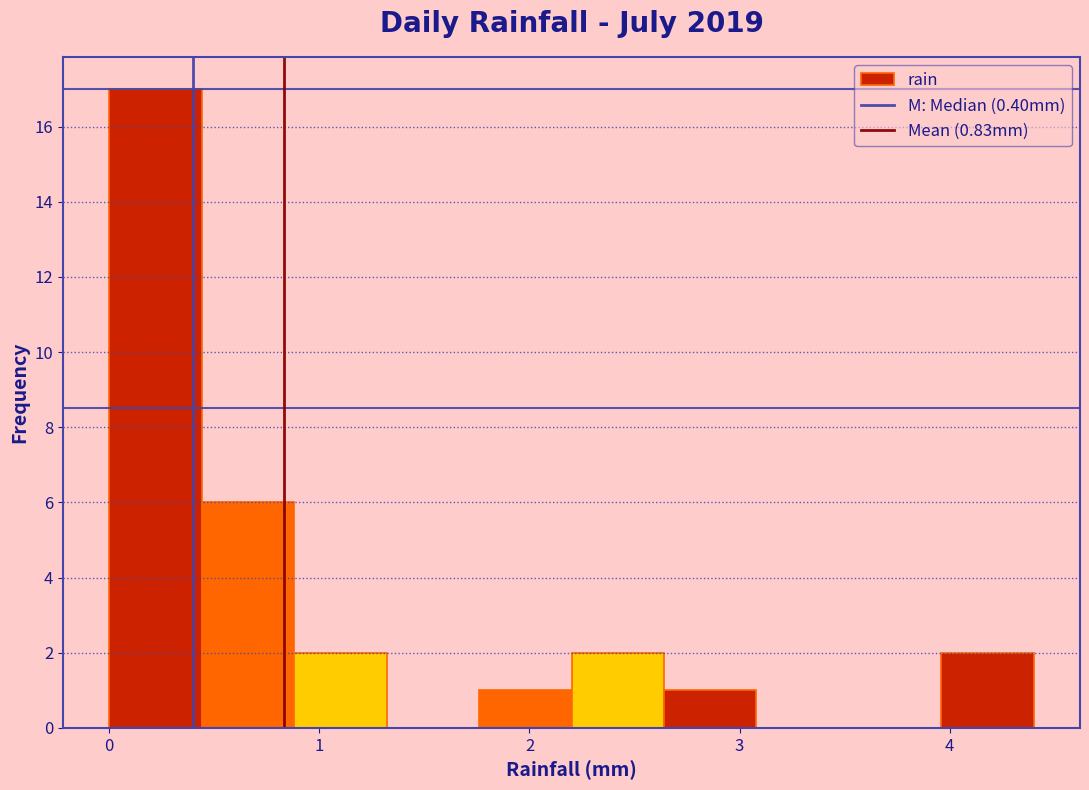

Reading left to right, transcribe this chart: for each bar, give the range it covers on the x-axis and its height. Neither the bar edges nor the heights are printed on the chart, so give them approximately, as read against the axes.

0.00 to 0.44: 17
0.44 to 0.88: 6
0.88 to 1.32: 2
1.32 to 1.76: 0
1.76 to 2.20: 1
2.20 to 2.64: 2
2.64 to 3.08: 1
3.08 to 3.52: 0
3.52 to 3.96: 0
3.96 to 4.40: 2